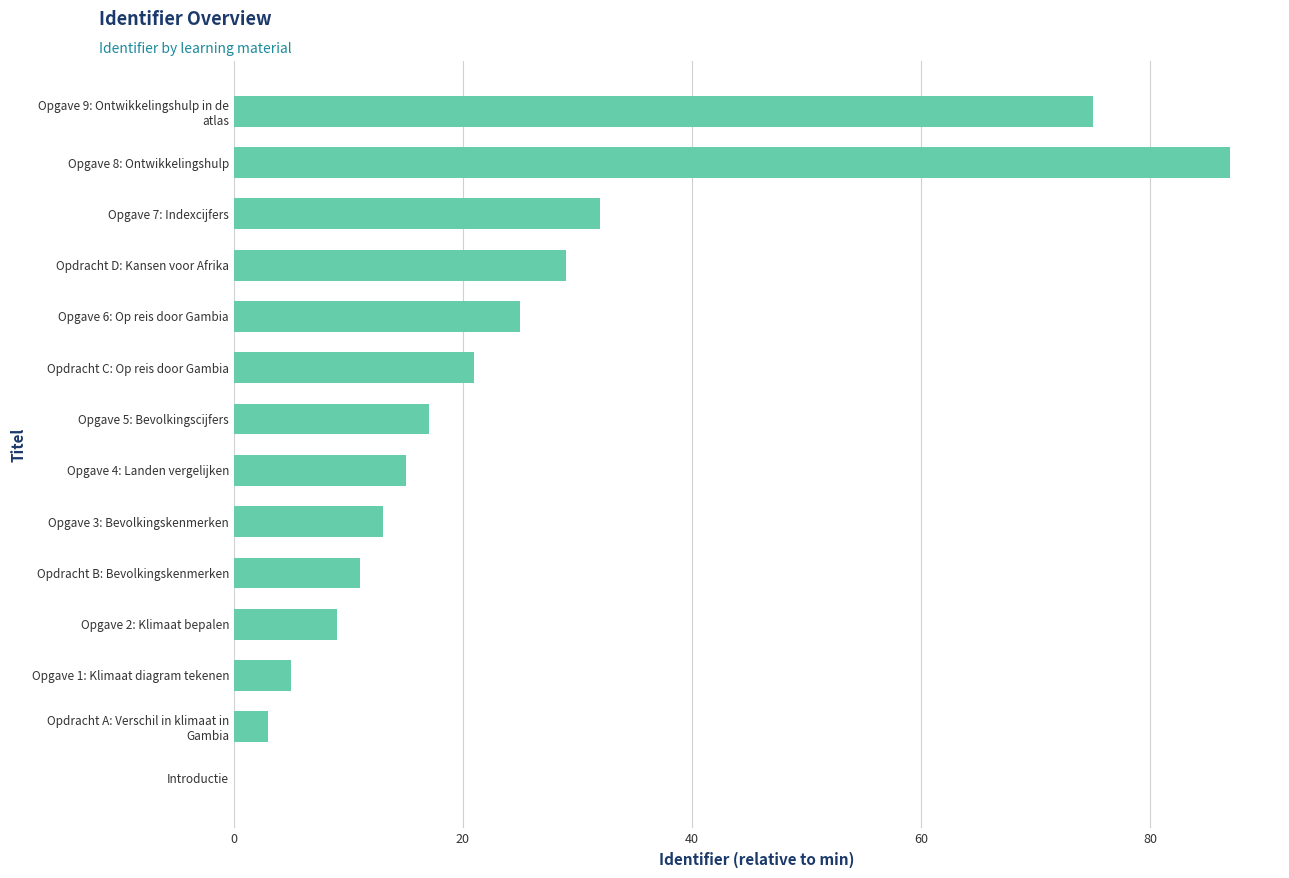

How many series are shown in this chart?

1